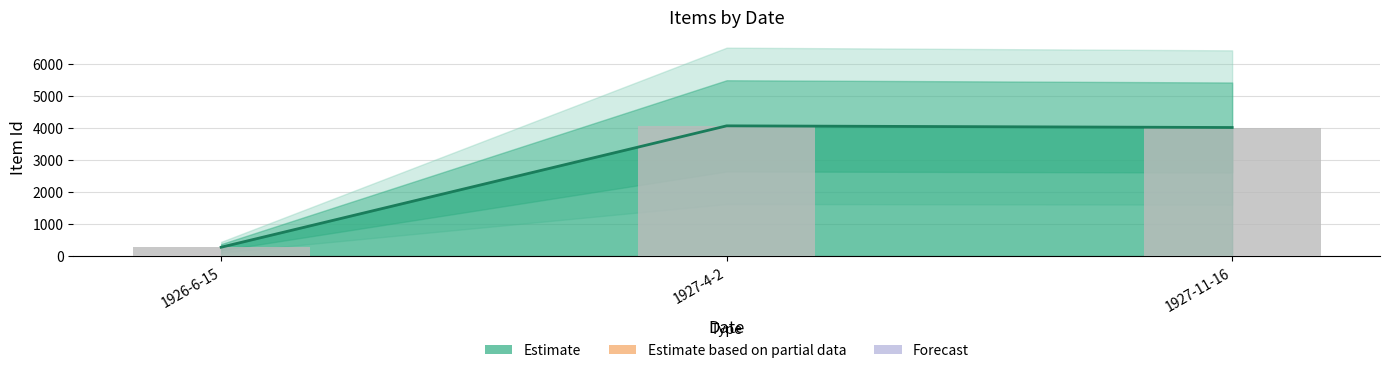

The value at 1927-4-2 is 4064. True or false?

True